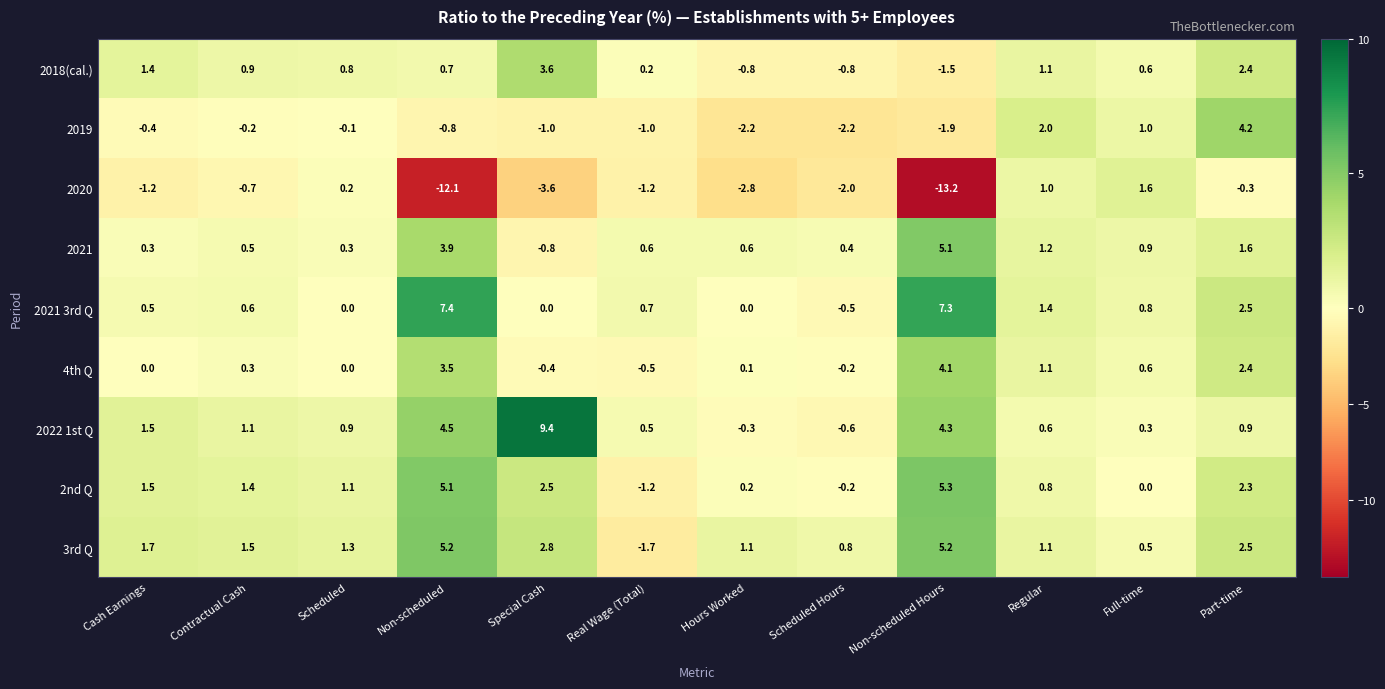

Which label corresponds to the smallest value in the chart?

Non-scheduled Hours